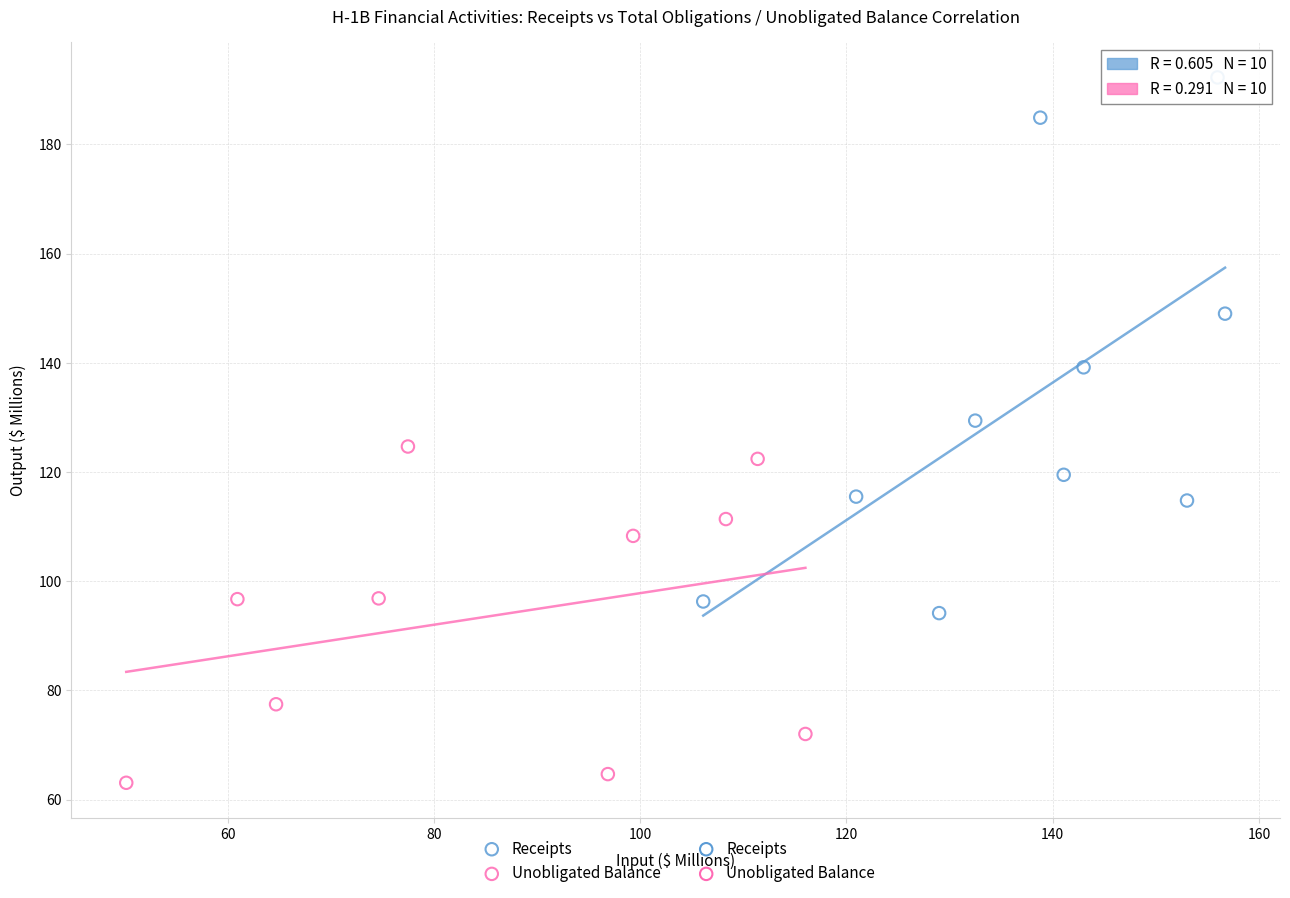

Which series has the largest Y range (max minus min)?

Receipts